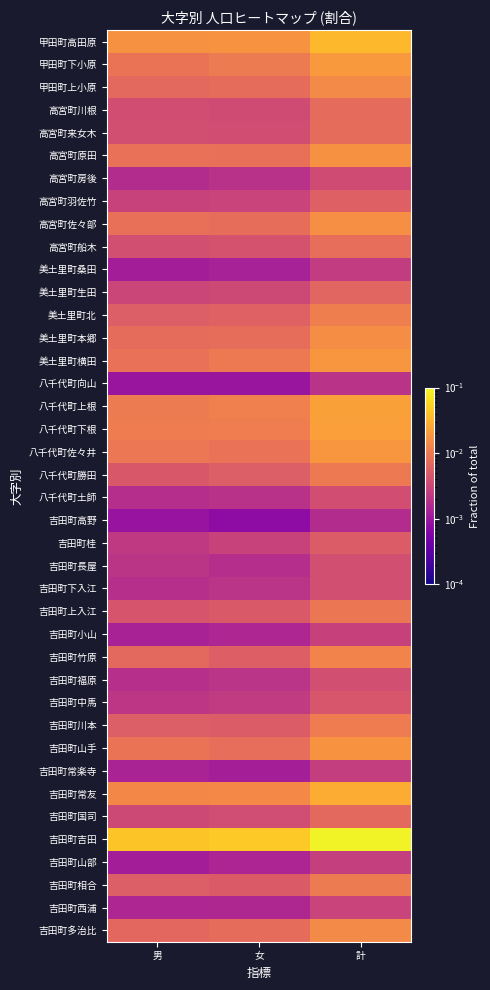

What is the total value across all series at 男?

0.2